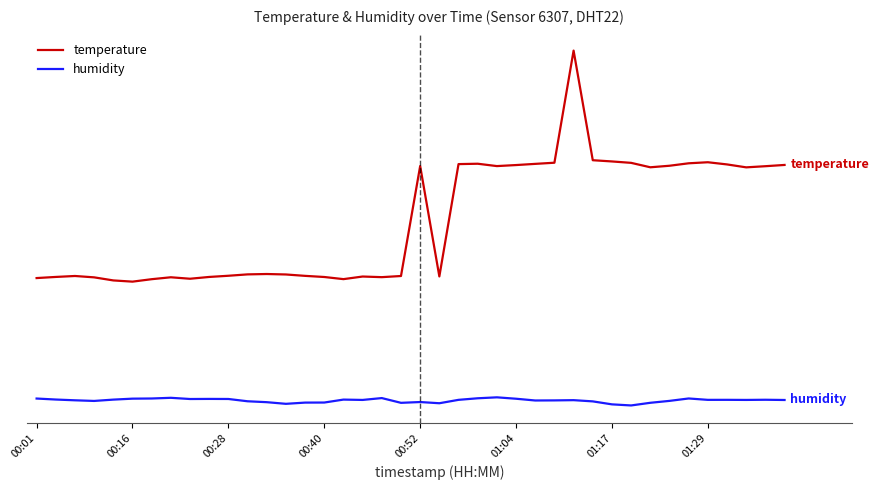

Is this an area chart (filled region under the line)?

No